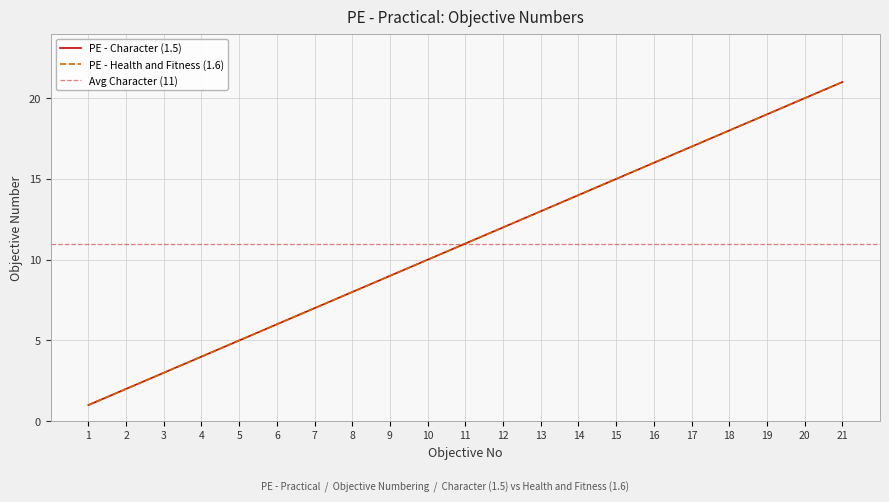

Reading right to left, list all the values displayed in this chart.

PE - Character (1.5): 21	20	19	18	17	16	15	14	13	12	11	10	9	8	7	6	5	4	3	2	1
PE - Health and Fitness (1.6): 21	20	19	18	17	16	15	14	13	12	11	10	9	8	7	6	5	4	3	2	1